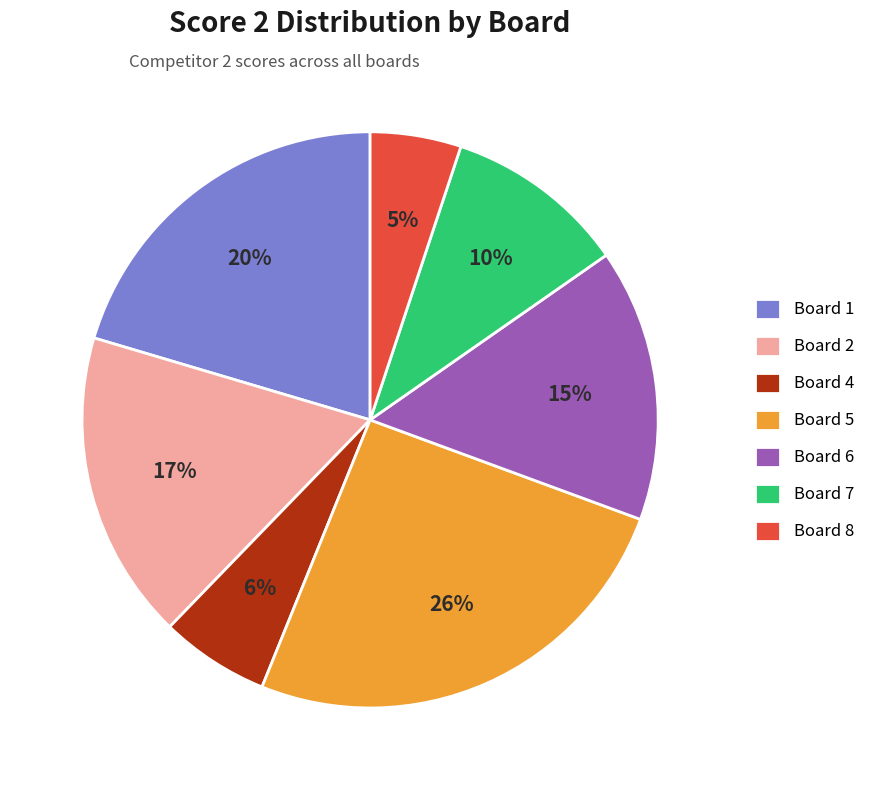

Which category has the smallest portion of the pie?

Board 8